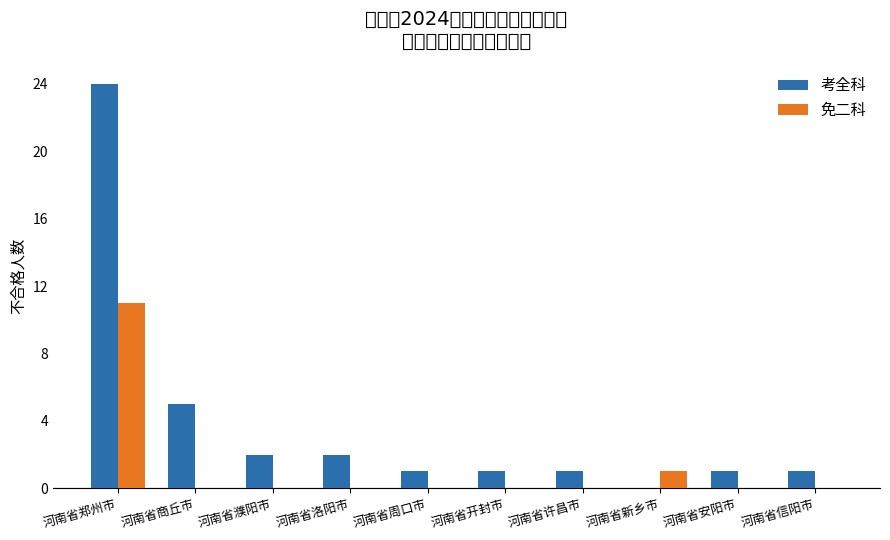

What is the average value of the 免二科 series?

1